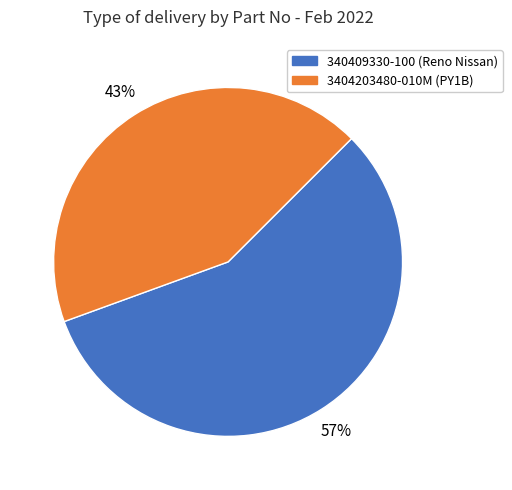

To the nearest percent, what is the average slice percentage?

50%